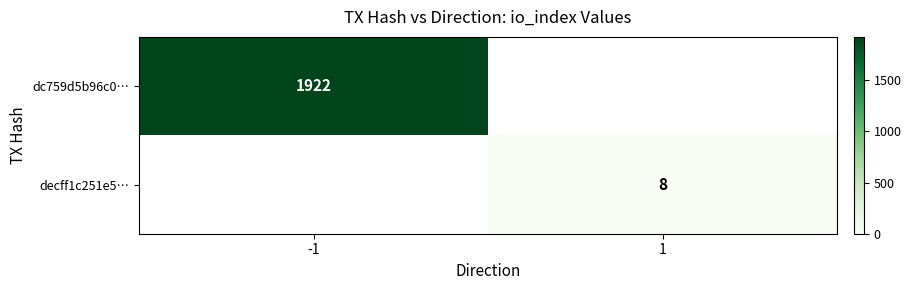

Is it true that decff1c251e5… equals 8 at 1?

True